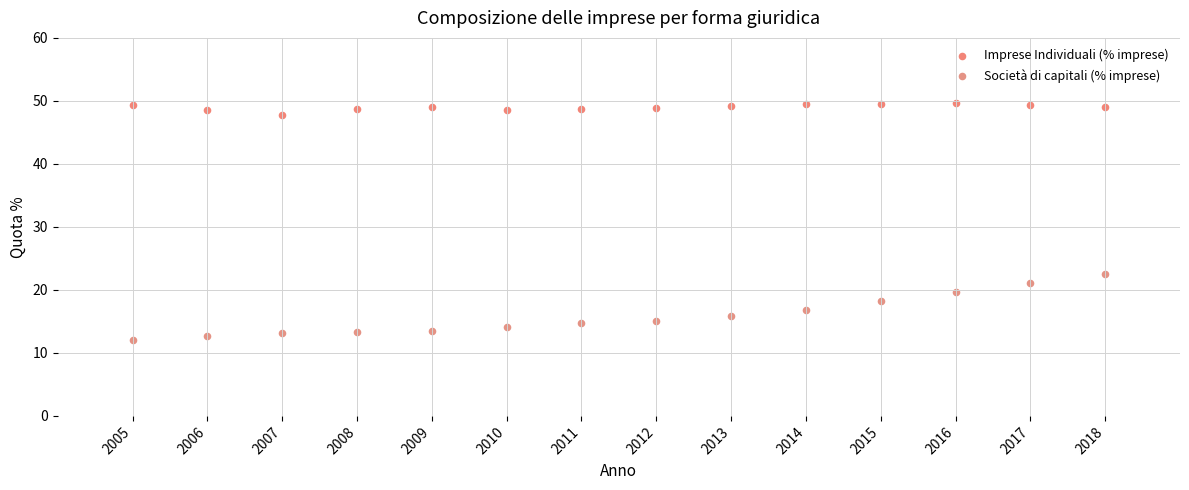

Across all data points, what is the range of X values (max minus min)?

13.0